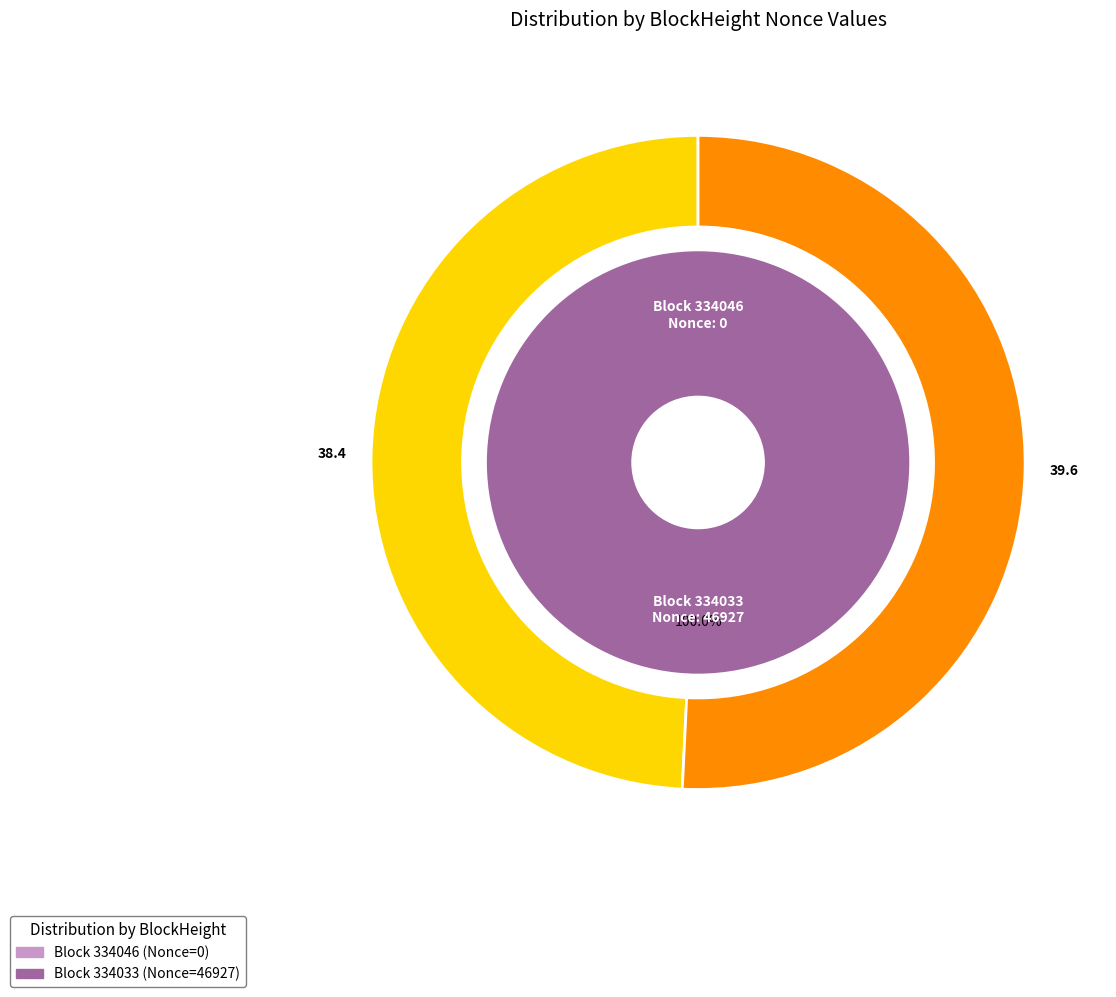

Which has a higher value, 334046 or 334033?

334033